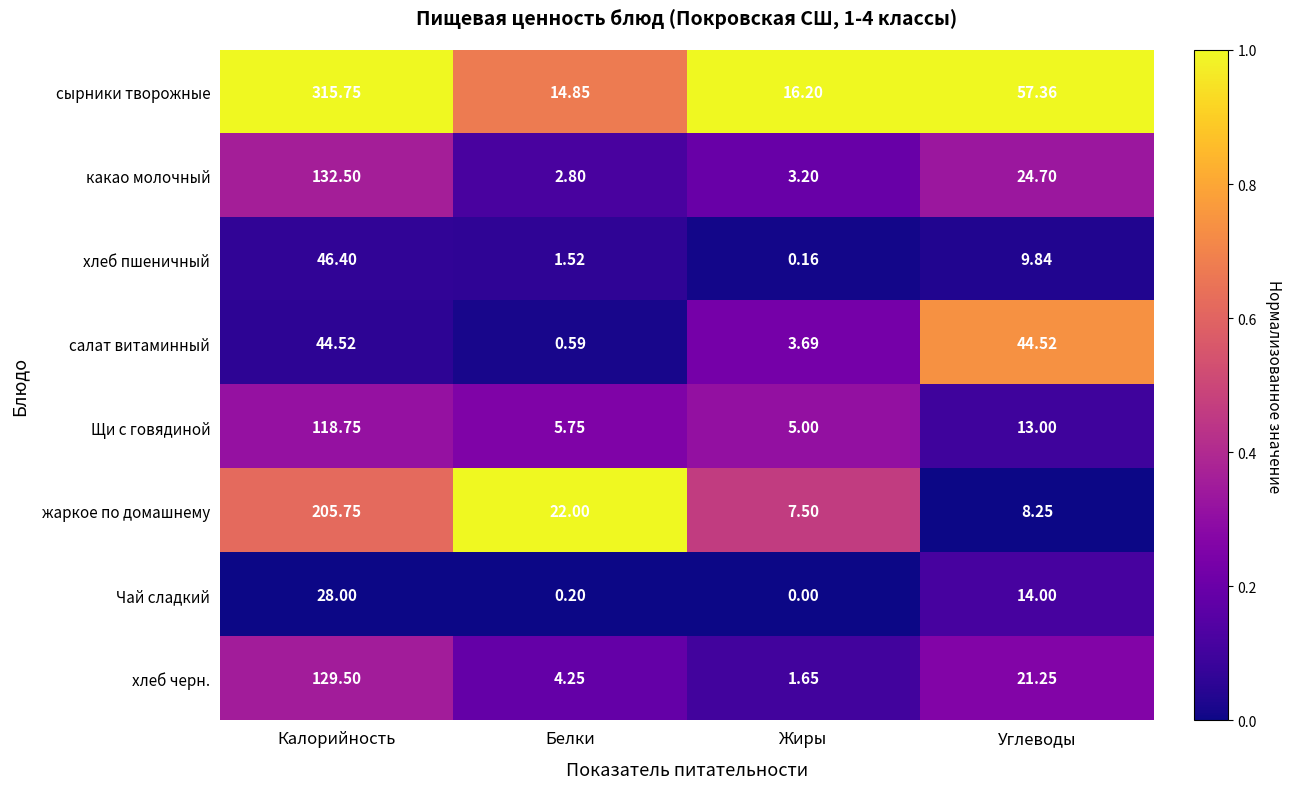

Which series has the largest total across all categories?

сырники творожные